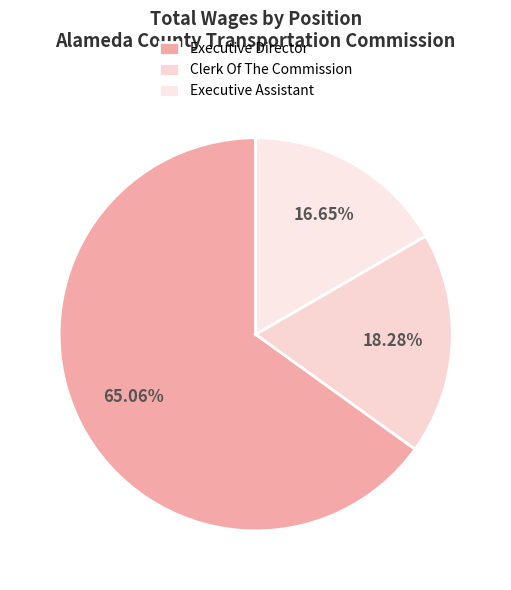

Is there a majority slice in this chart?

Yes